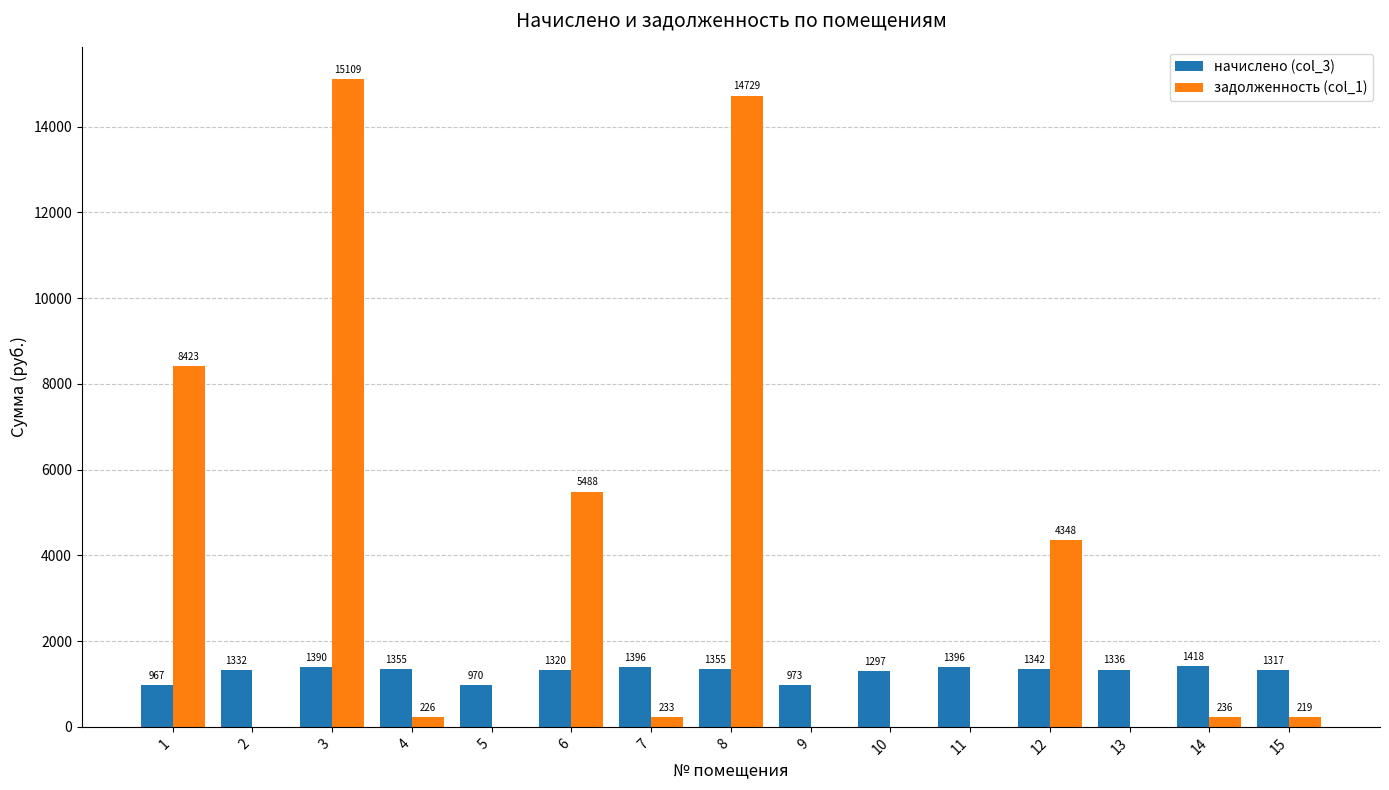

What is the sum of the задолженность (col_1) values at 10 and 12?

4348.4